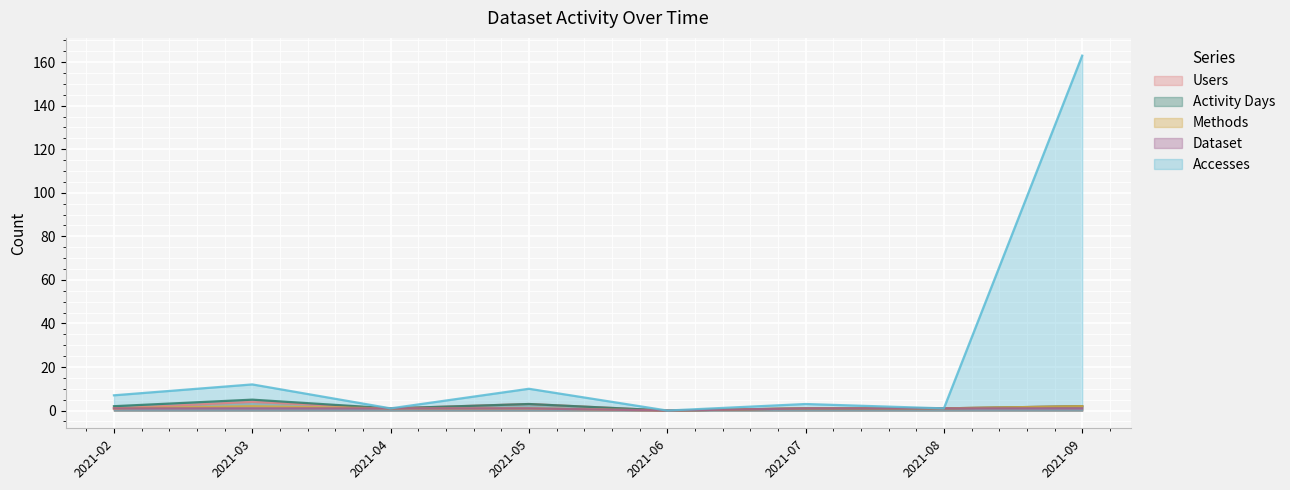

True or false: Methods and Users intersect in this chart.

False